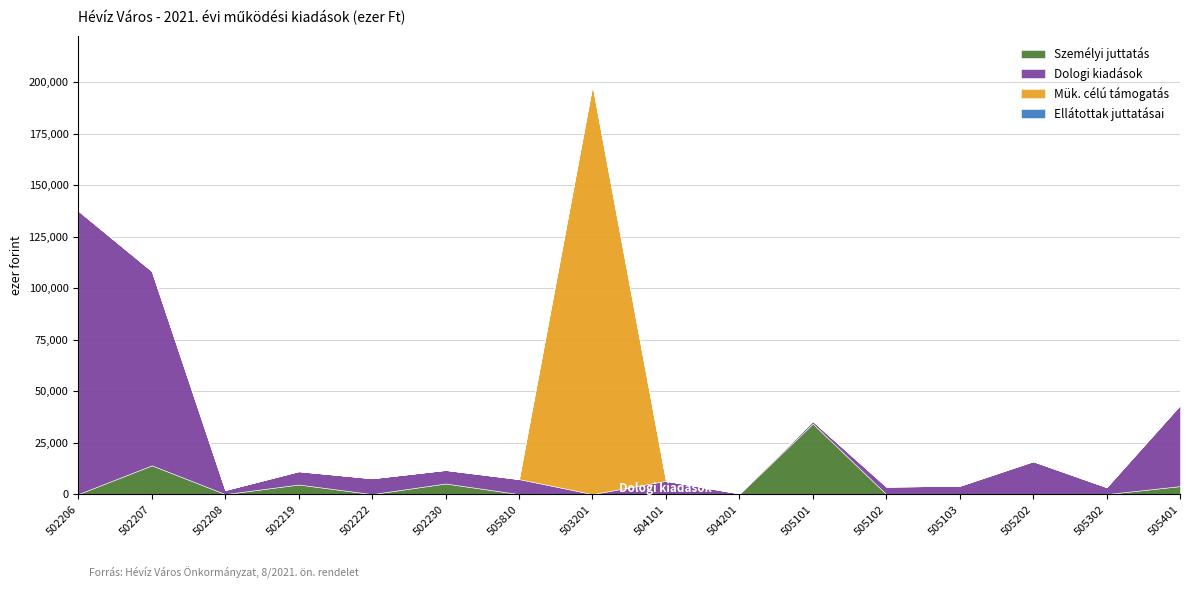

At which label does Dologi kiadások reach its minimum?

503201